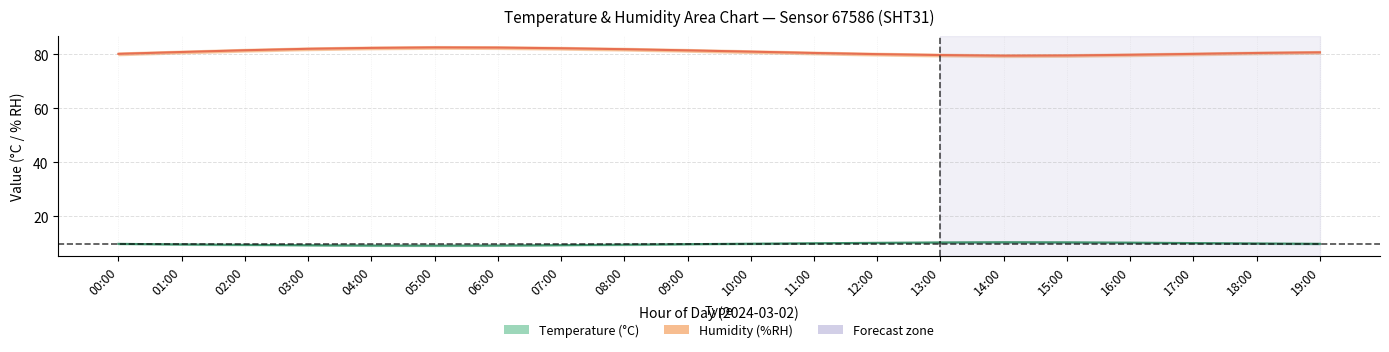

How many interior local valleys does the temperature_lower series have?

1